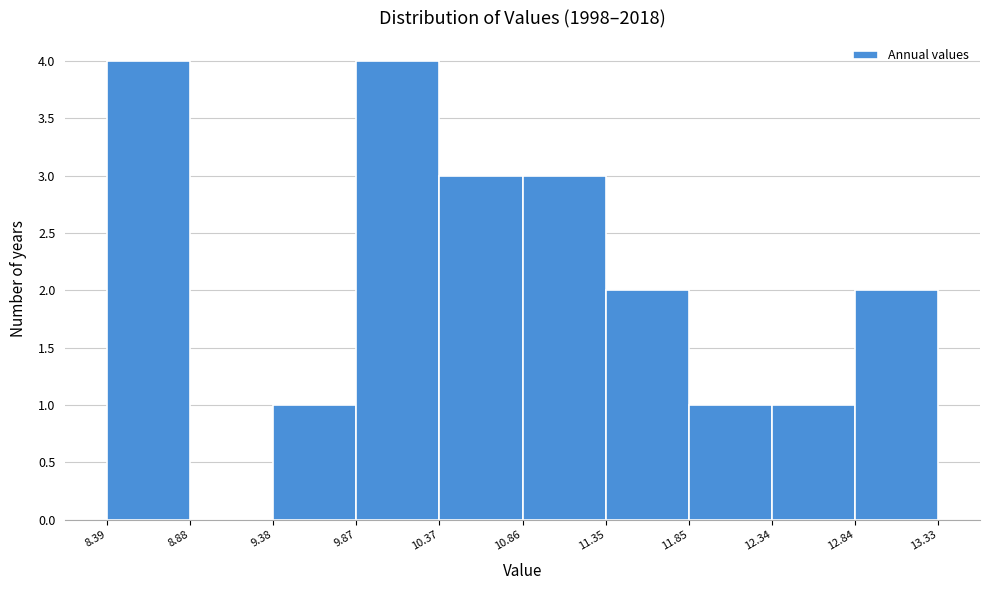

Reading left to right, list every bar in this chart as the range it spans on the x-axis followed by its height. The values are not printed on the chart, so give them approximately, as read against the axis.

8.39 to 8.88: 4
8.88 to 9.38: 0
9.38 to 9.87: 1
9.87 to 10.37: 4
10.37 to 10.86: 3
10.86 to 11.35: 3
11.35 to 11.85: 2
11.85 to 12.34: 1
12.34 to 12.84: 1
12.84 to 13.33: 2